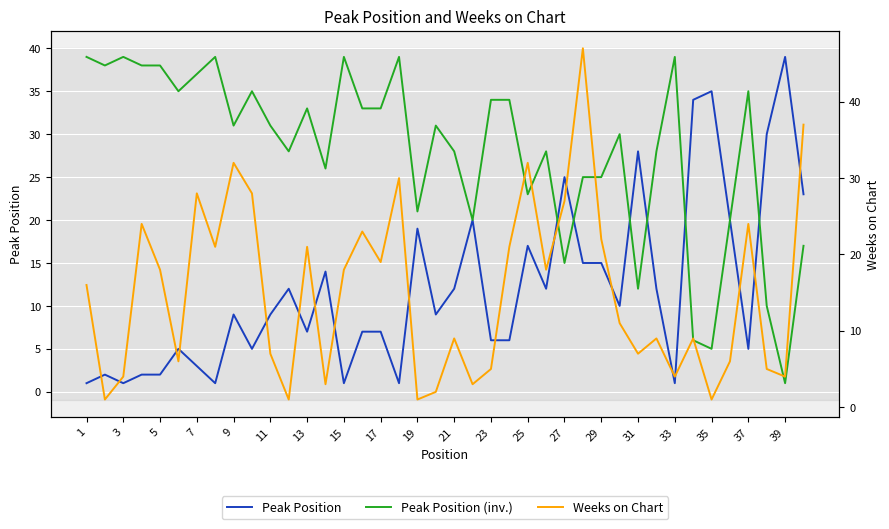

What is the difference between the second highest and minimum values in the Peak Position series?

34